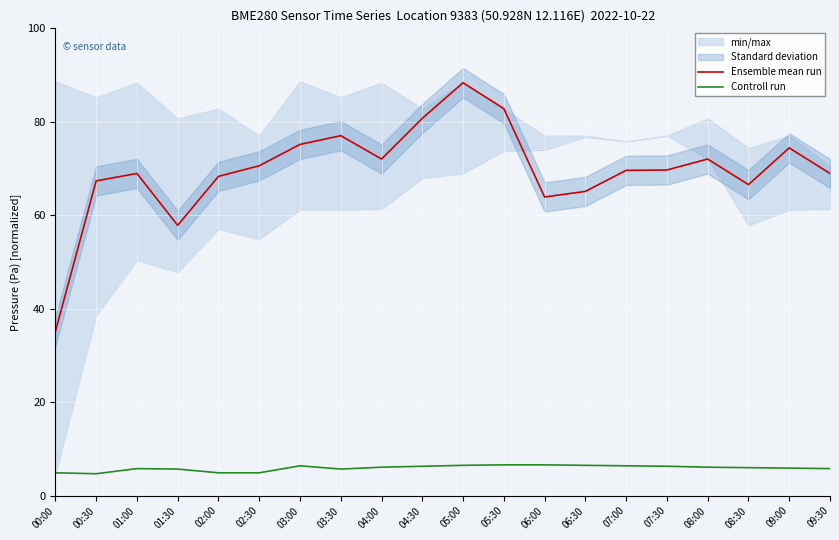

What is the difference between the Ensemble mean run values at 03:00 and 03:30?

1.9